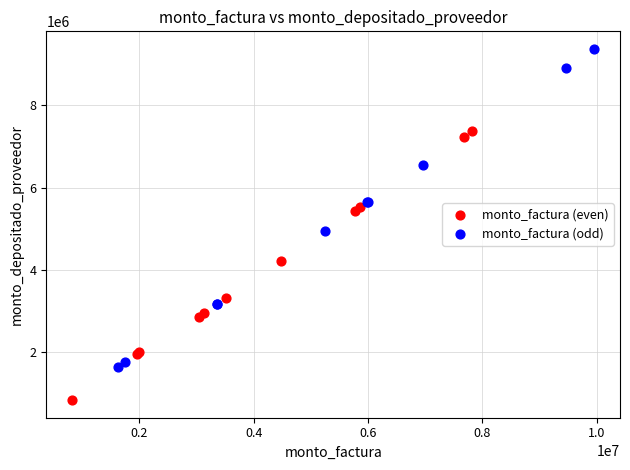

Which series contains the highest Y value?

monto_factura (odd)